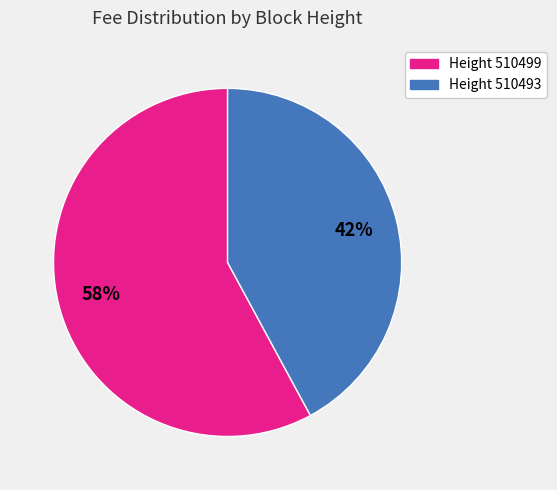

Is there any slice that represents more than half of the pie?

Yes